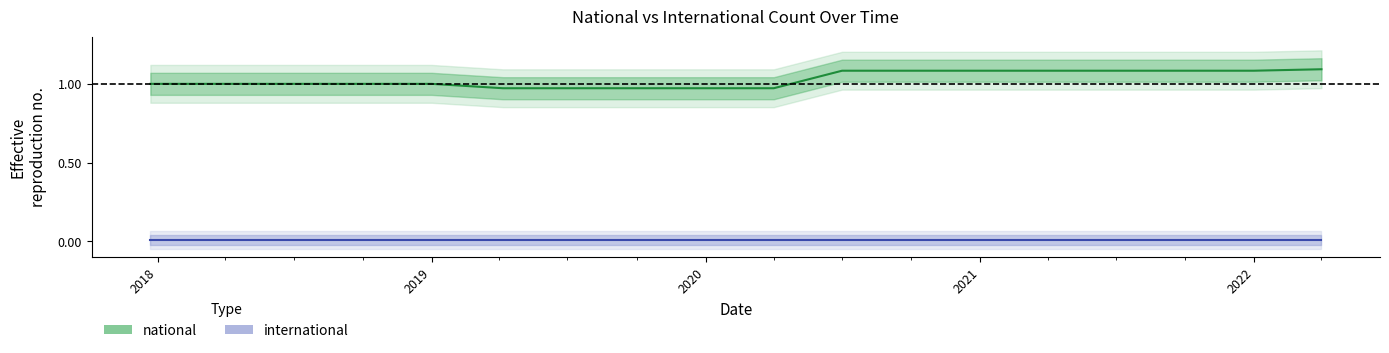

List the labels in order of value, smallest first.

2019-04-06, 2019-07-01, 2019-10-09, 2020-01-01, 2020-04-01, 2017-12-22, 2018-04-09, 2018-07-11, 2018-09-28, 2019-01-01, 2020-07-01, 2020-10-01, 2021-01-01, 2021-04-01, 2021-07-01, 2021-10-01, 2022-01-01, 2022-04-01